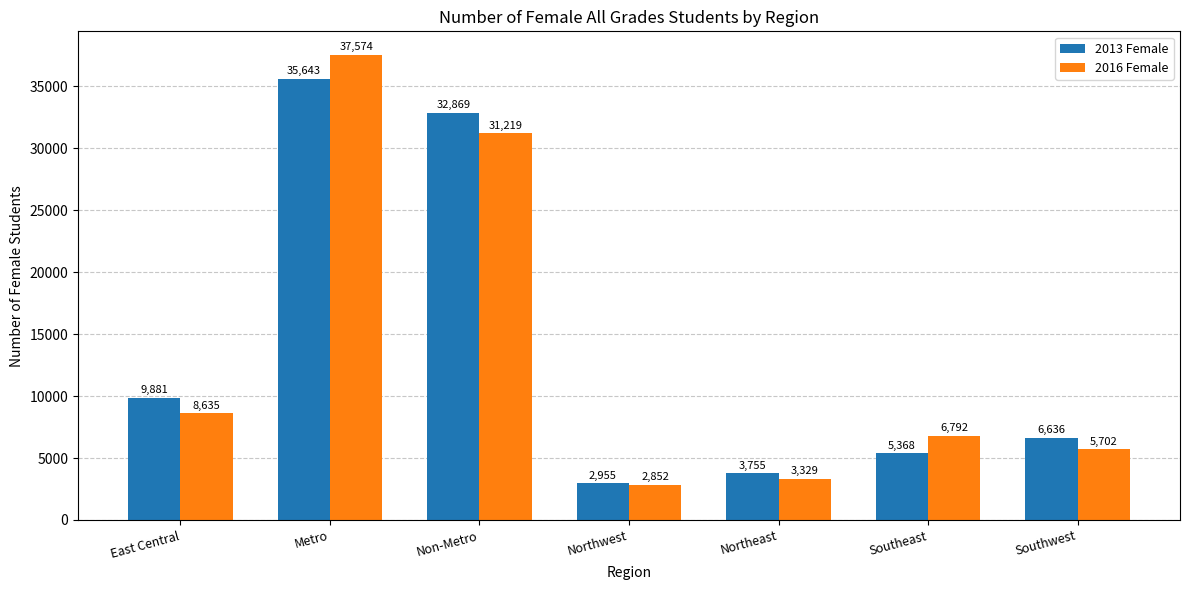

What is the label of the 3rd bar from the right?

Northeast